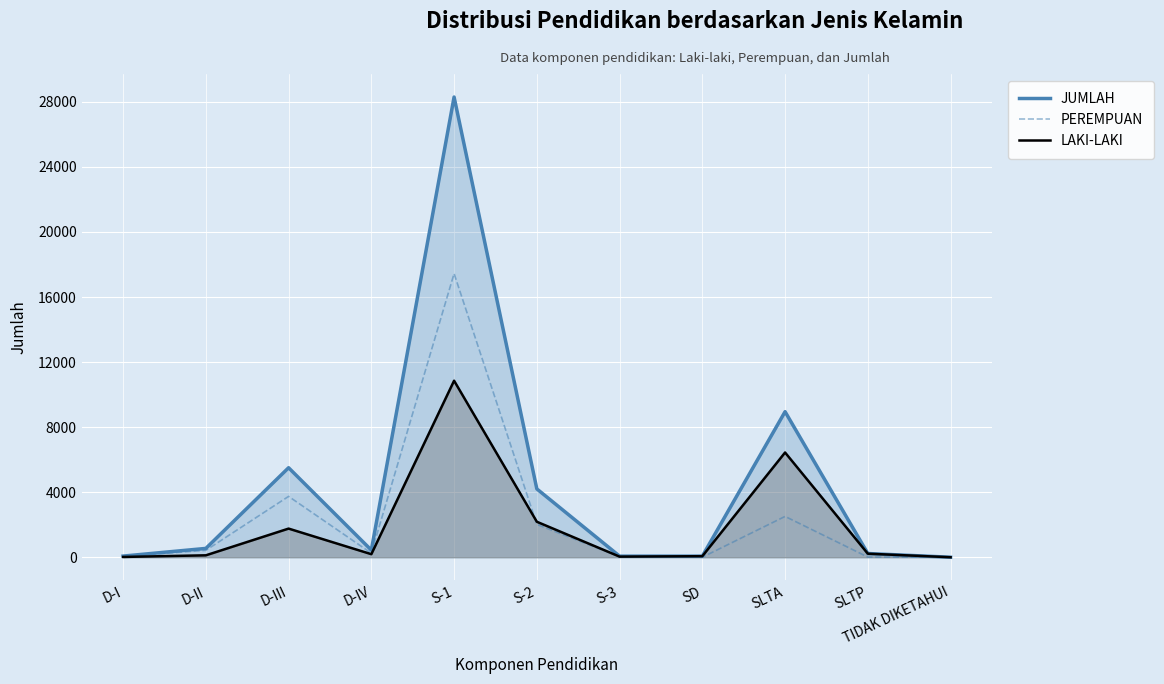

How many lines are shown in the chart?

3